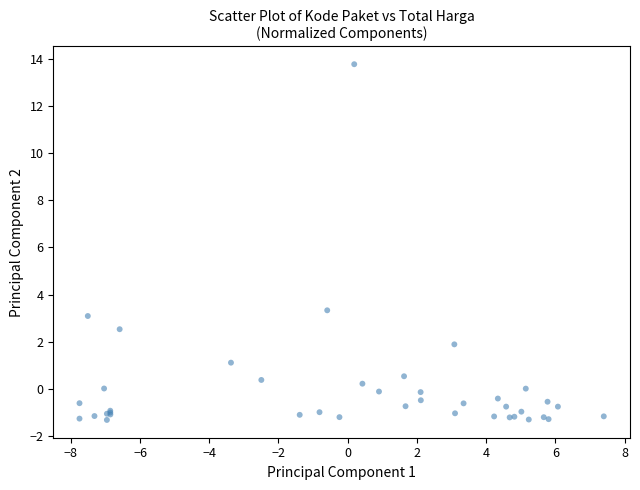

What Y value in the scatter plot is closest to 6?

3.3